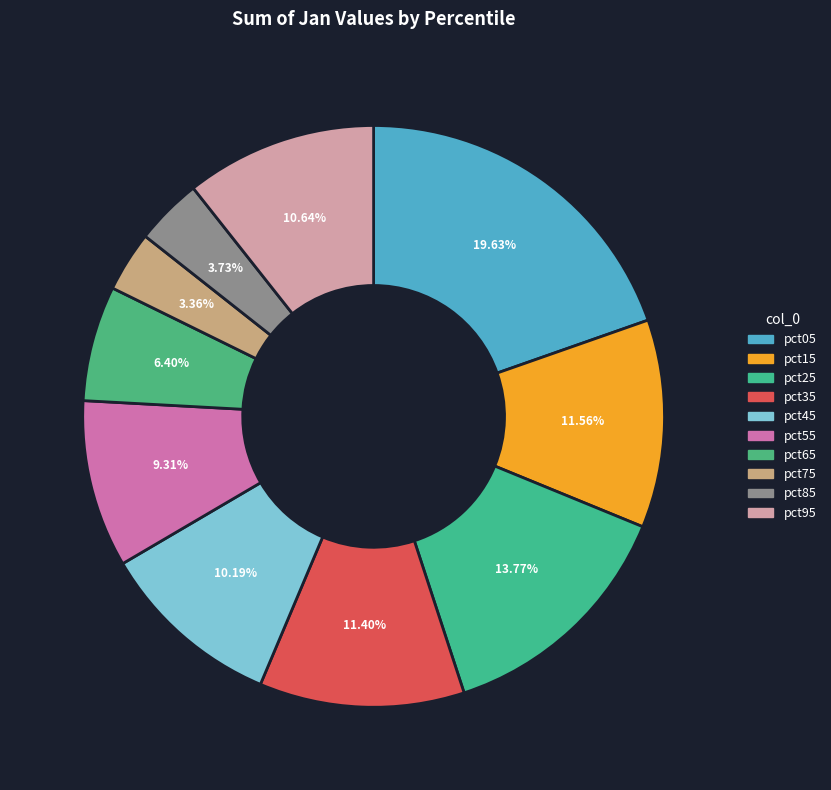

What is the change in value from pct35 to pct45?

-0.1